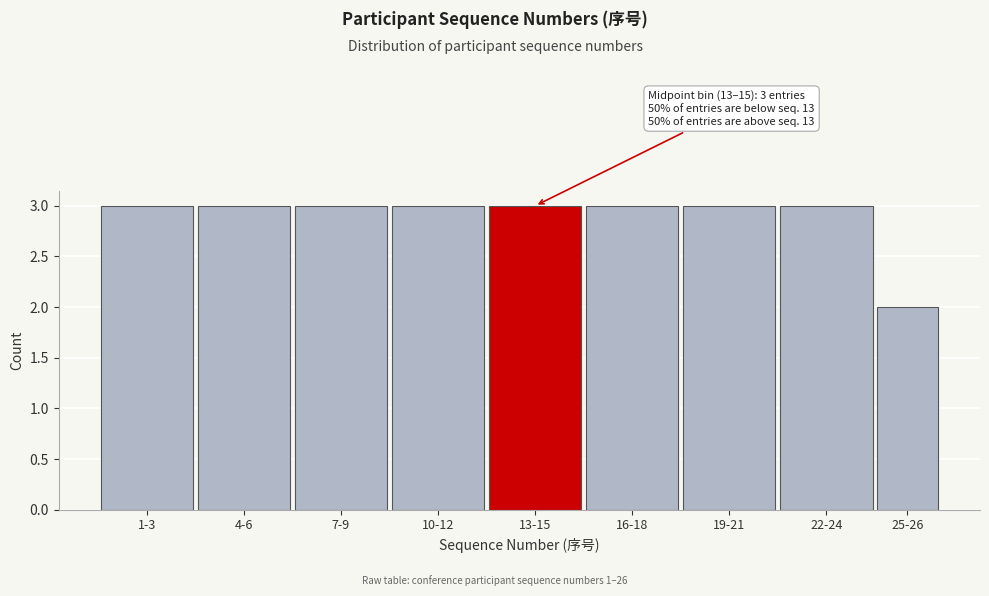

Reading left to right, what are all the values shown in this chart?

3	3	3	3	3	3	3	3	2